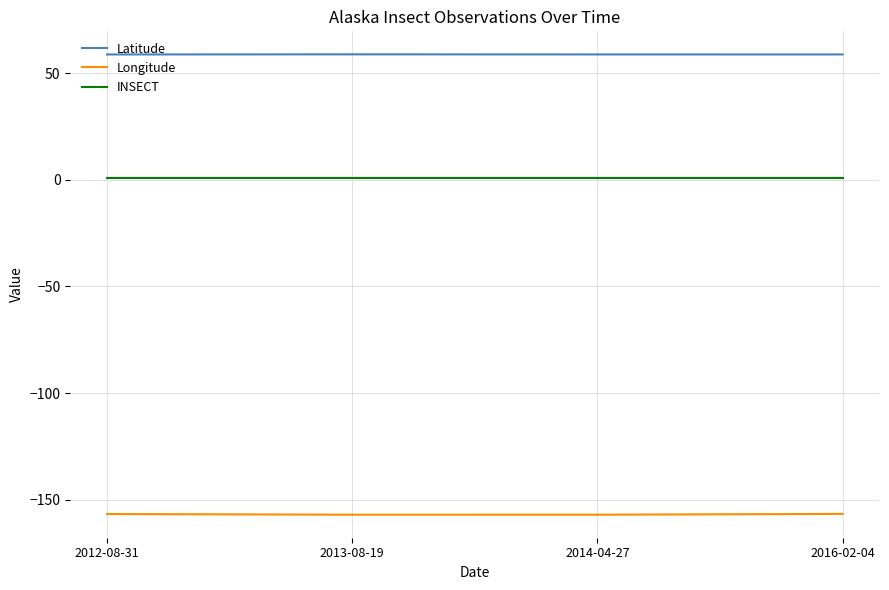

Is the value of Latitude at 2012-08-31 greater than the value of Longitude at 2016-02-04?

Yes